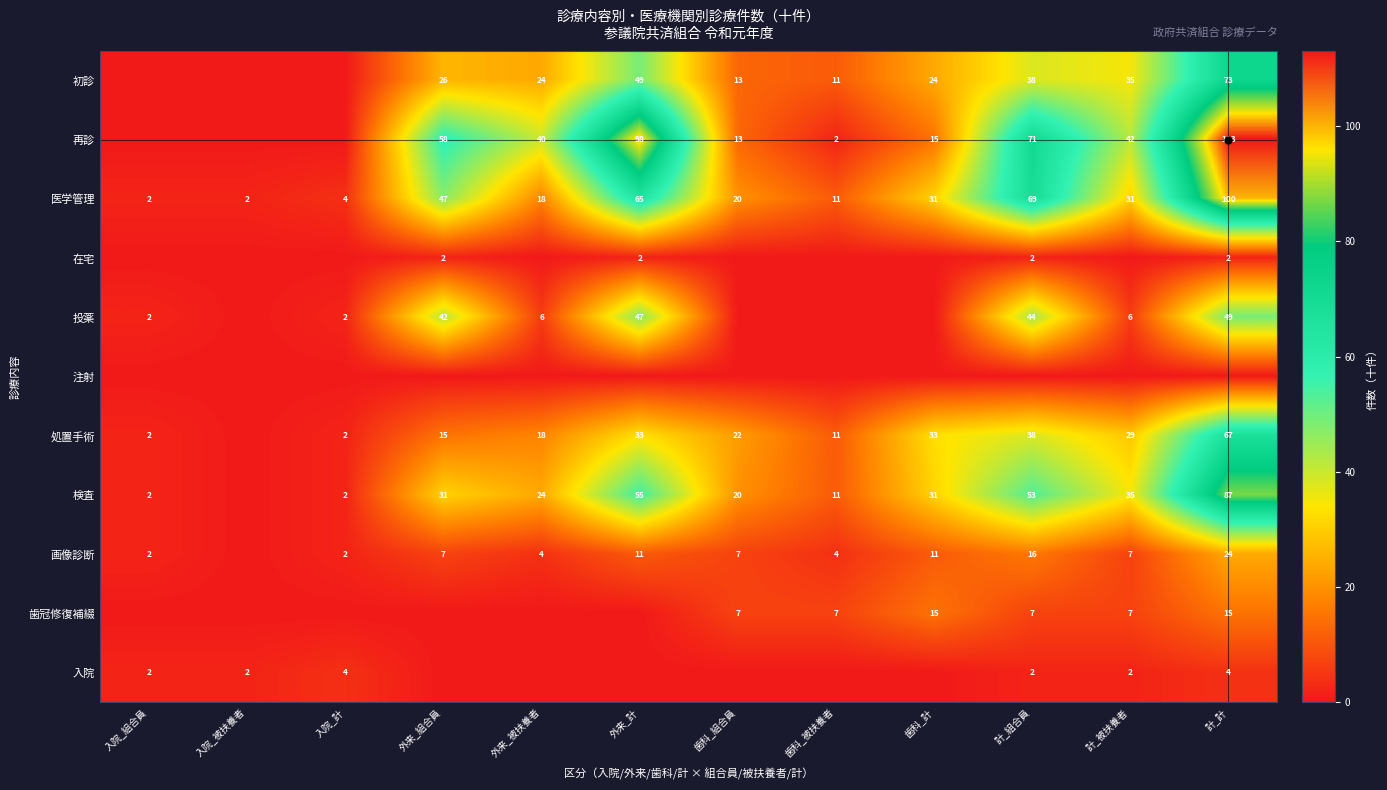

What is the sum of the 検査 values at 歯科_被扶養者 and 歯科_計?

42